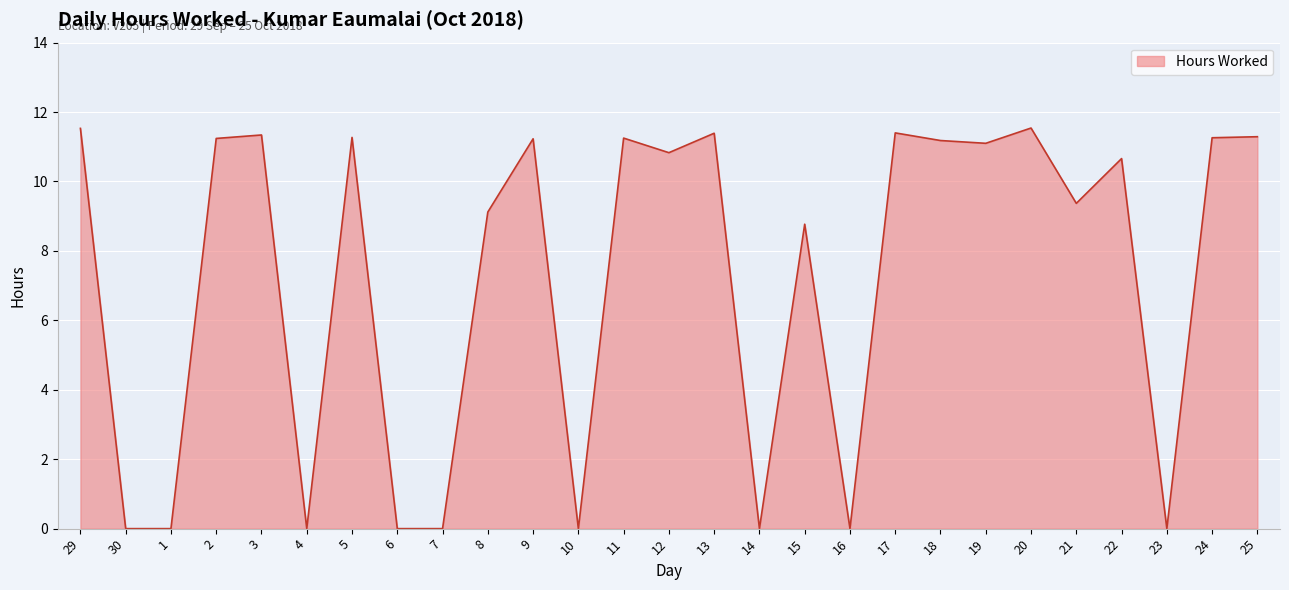

What is the difference between the values at 17 and 15?

2.6